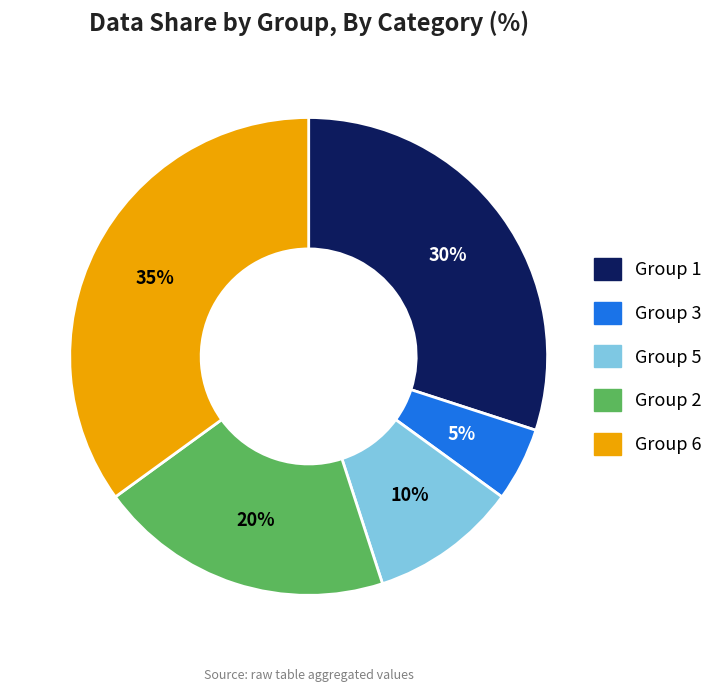

What percentage is the Group 5 slice, to the nearest percent?

10%